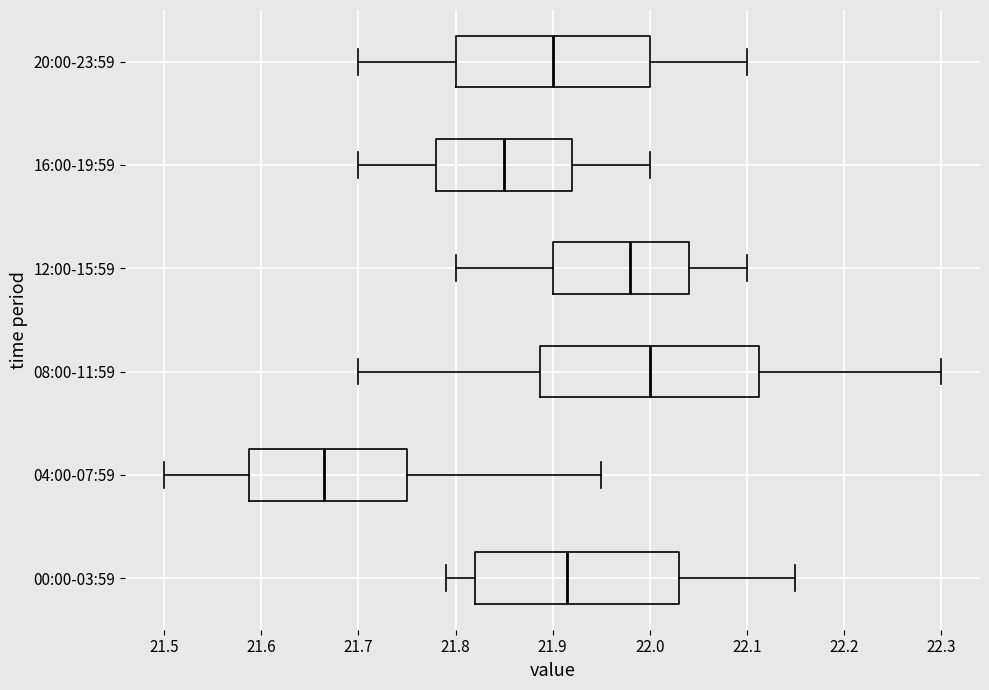

Reading bottom to top, read every box against the x-axis: the position of its median line, the range the box covers, and the ends of its whiskers. The values are not printed on the chart, so give them approximately, as read against the axis.

00:00-03:59: median 21.92, box 21.82 to 22.03, whiskers 21.79 to 22.15
04:00-07:59: median 21.67, box 21.59 to 21.75, whiskers 21.50 to 21.95
08:00-11:59: median 22.00, box 21.89 to 22.11, whiskers 21.70 to 22.30
12:00-15:59: median 21.98, box 21.90 to 22.04, whiskers 21.80 to 22.10
16:00-19:59: median 21.85, box 21.78 to 21.92, whiskers 21.70 to 22.00
20:00-23:59: median 21.90, box 21.80 to 22.00, whiskers 21.70 to 22.10